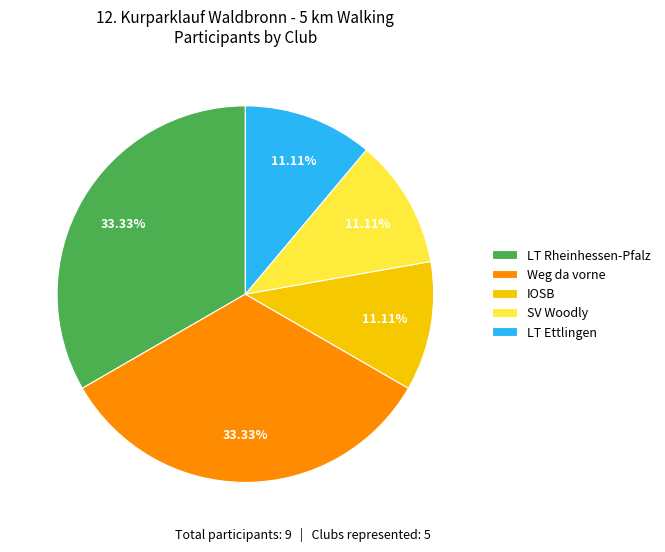

Do SV Woodly and Weg da vorne together represent more than half of the pie?

No